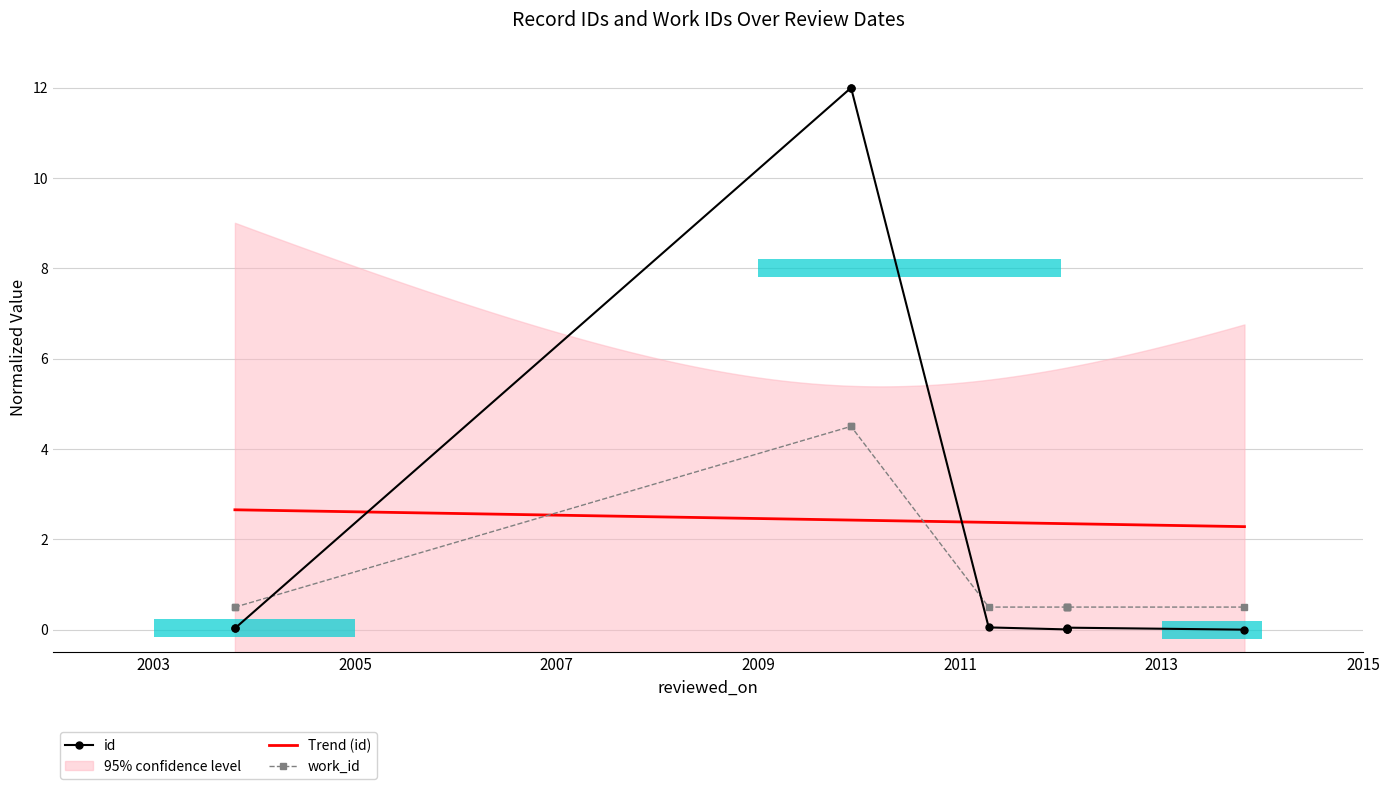

What is the difference between the maximum and minimum values in the work_id series?

4.0